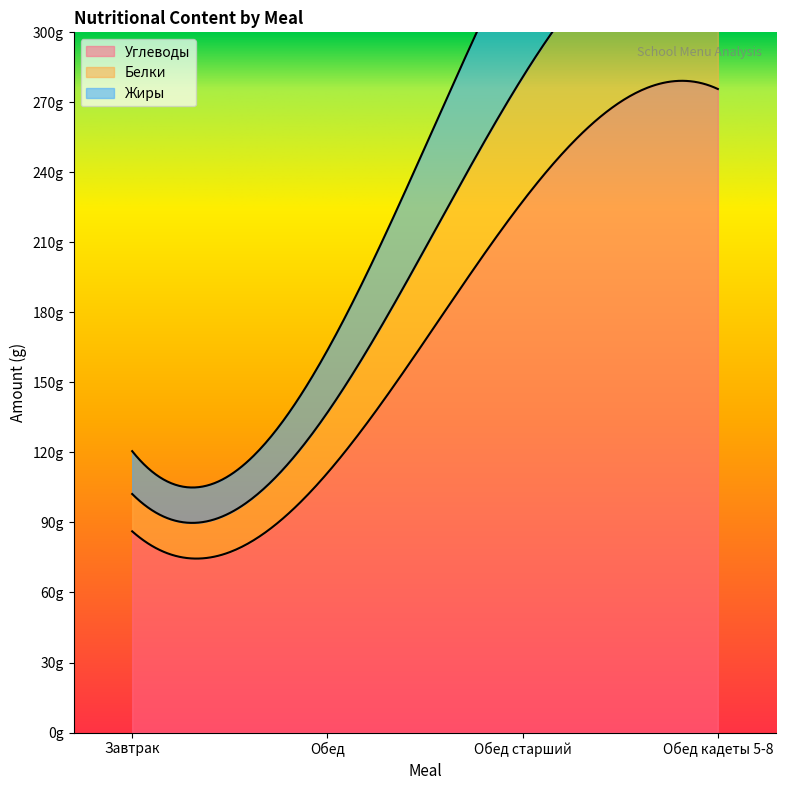

At how many categories does at least one series exceed 211?

2